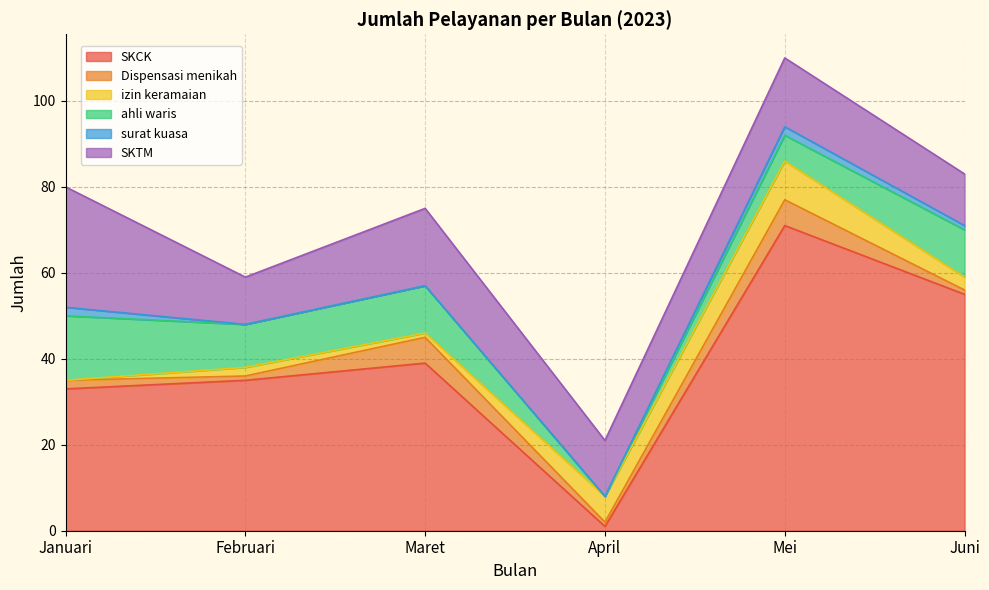

What is the label of the 1st point from the right?

Juni